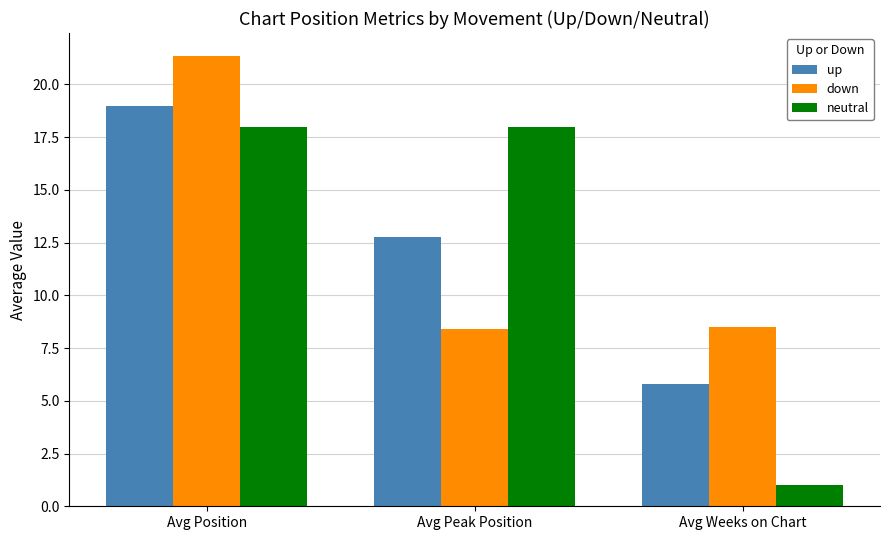

What is the value of the neutral bar at the 1st from the left?

18.0